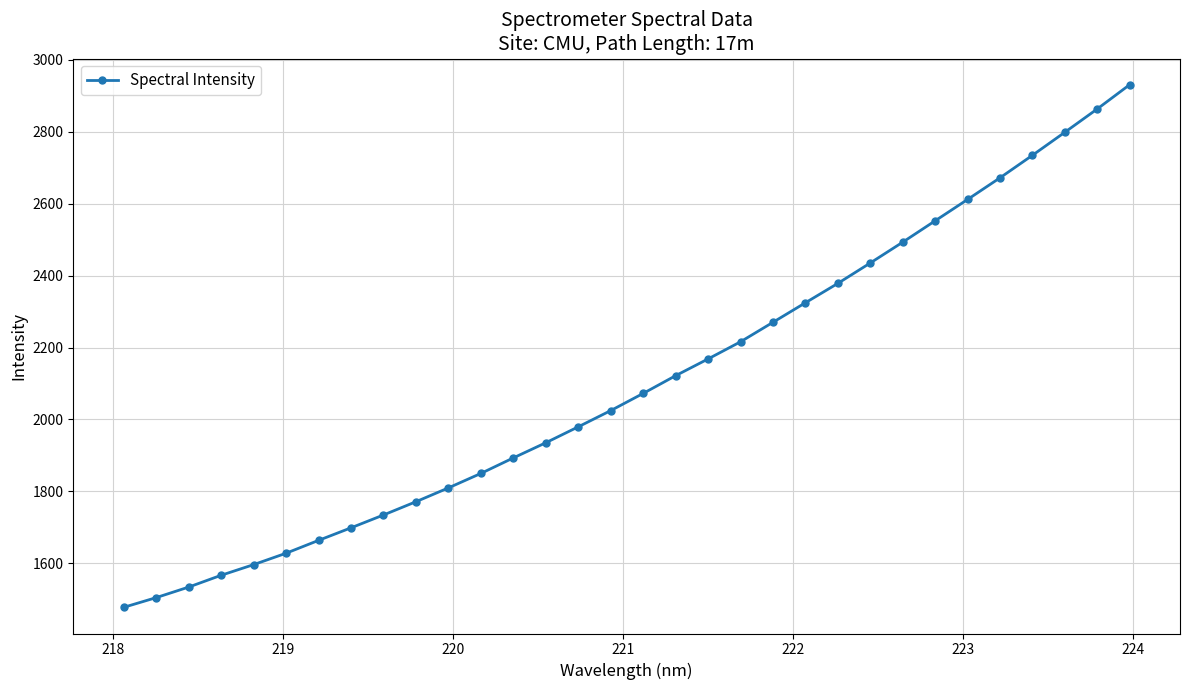

What is the average value?

2103.4